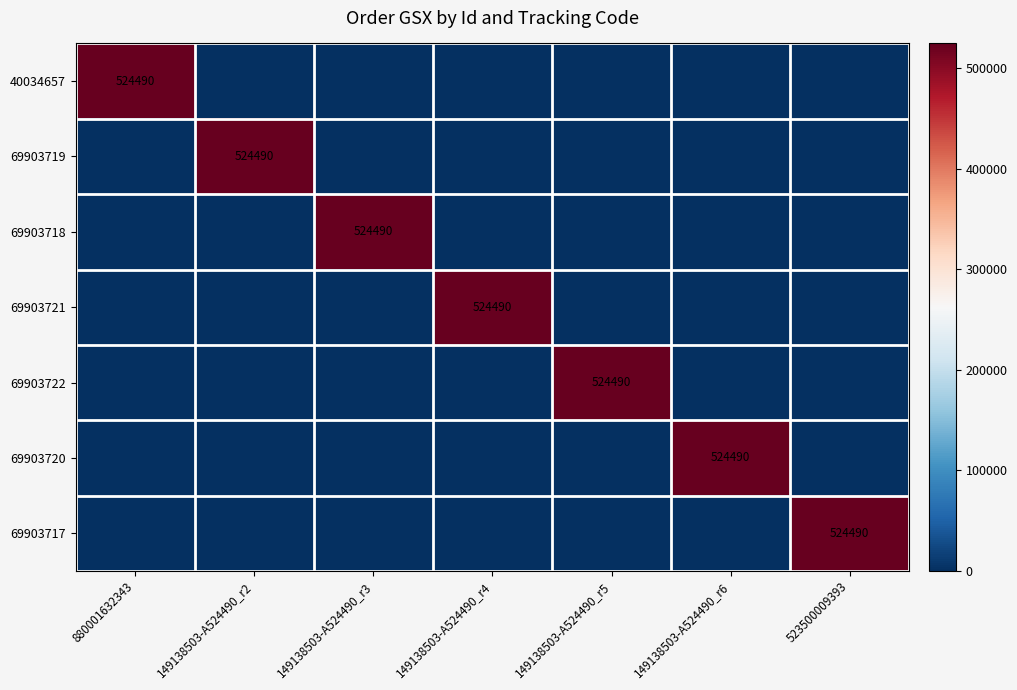

The 69903717 series shows 313141 at 523500009393. True or false?

False